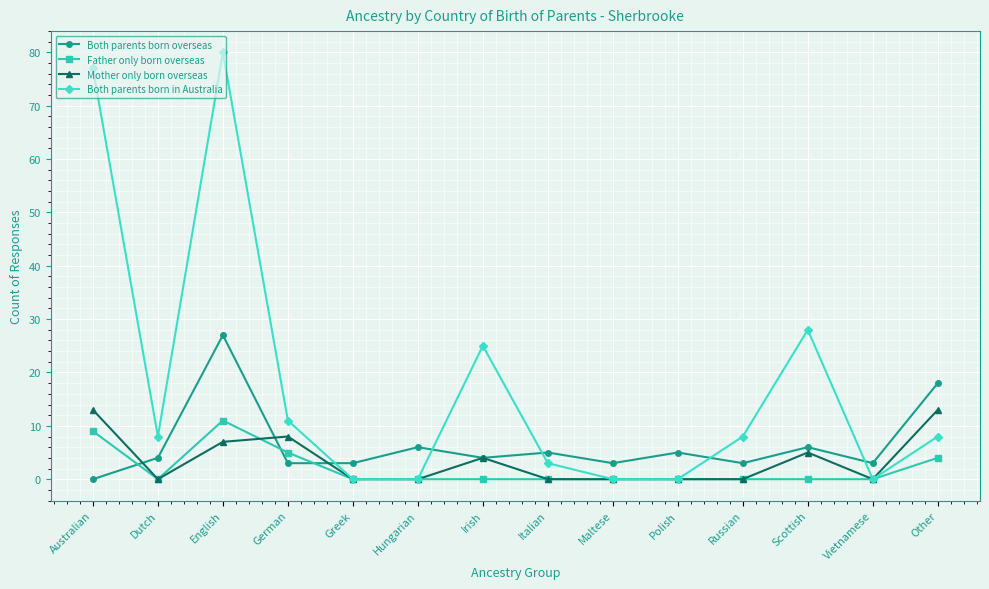

What is the spread (max minus min) of values at Russian?

8